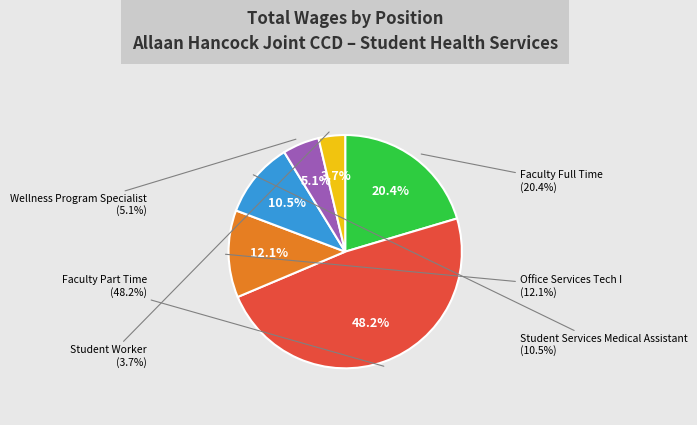

Does Wellness Program Specialist represent more than half of the total?

No